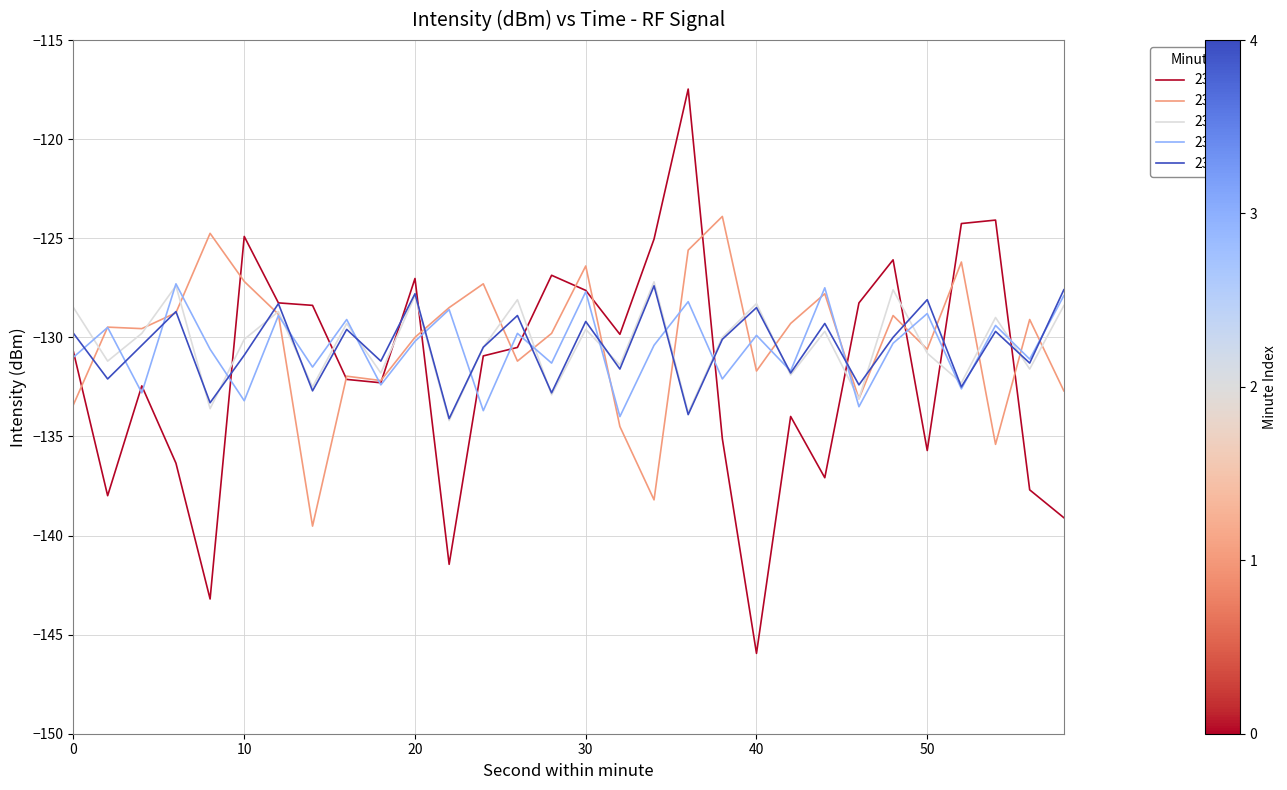

What is the greatest value displayed?

-117.5